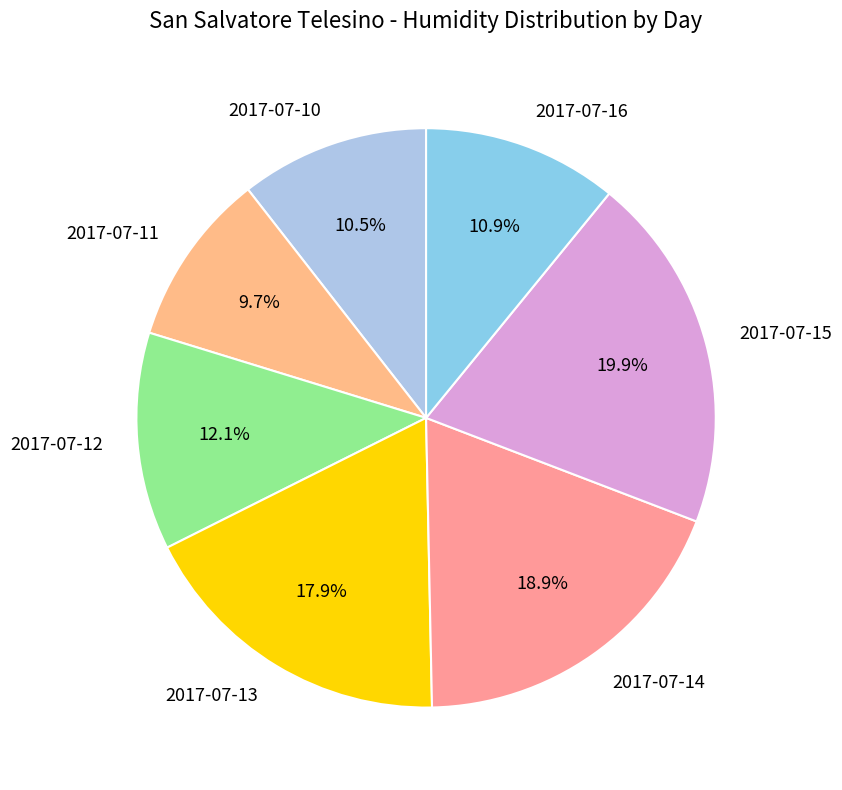

The 2017-07-15 slice represents 20% of the pie. True or false?

True